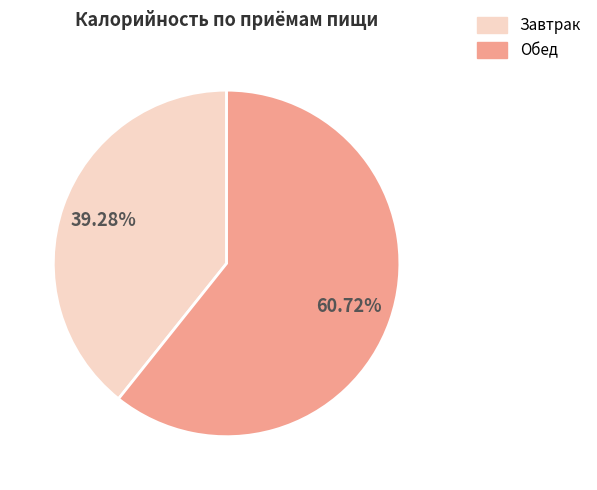

To the nearest percent, what is the average slice percentage?

50%